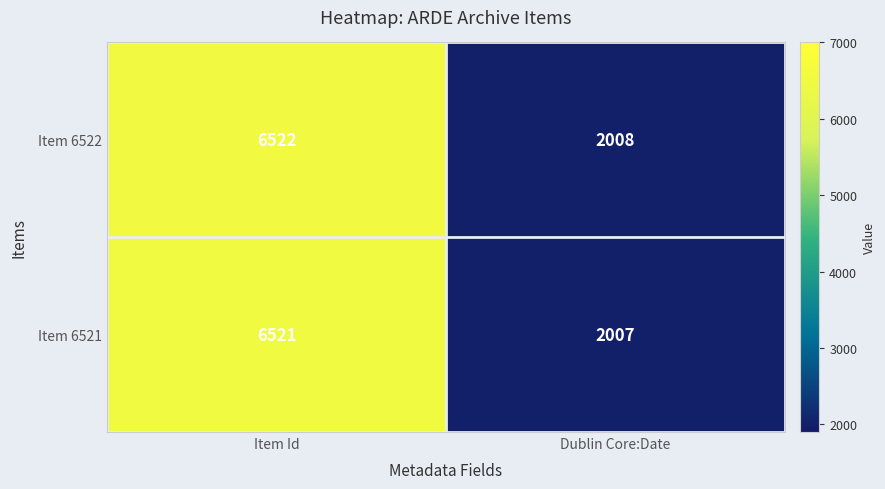

Read the Item 6521 value at Item Id, to the nearest 100.

6500